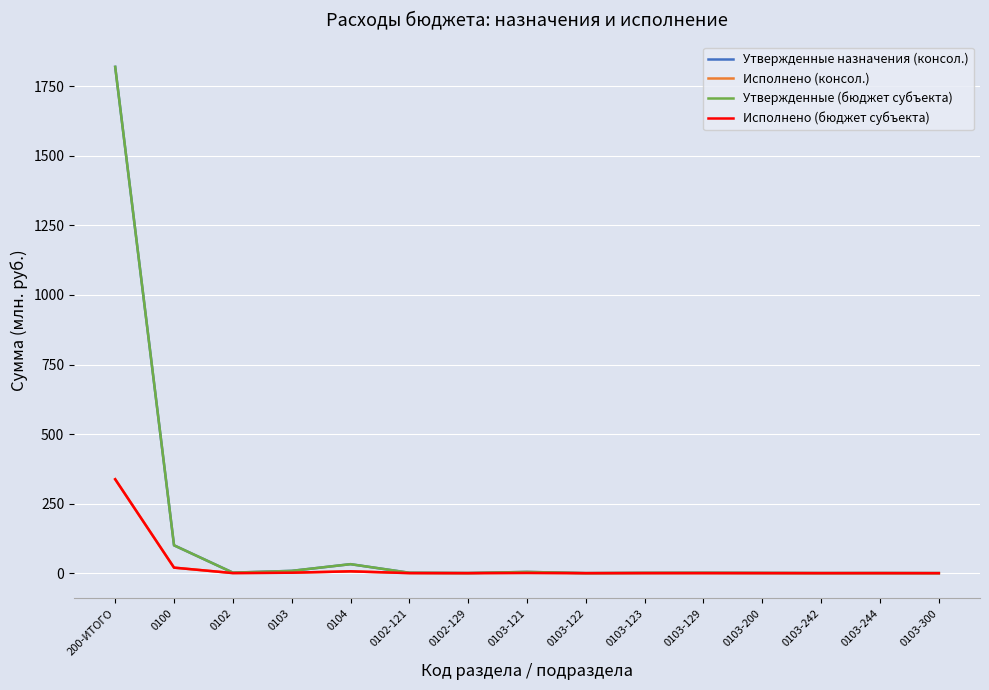

Reading right to left, what are all the values shown in this chart?

Утвержденные назначения (консол.): 0103-300=0.2	0103-244=0.5	0103-242=0.4	0103-200=0.9	0103-129=1.4	0103-123=1.1	0103-122=0.2	0103-121=4.6	0102-129=0.5	0102-121=1.5	0104=32.4	0103=8.3	0102=1.9	0100=100.2	200-ИТОГО=1819.8
Исполнено (консол.): 0103-300=0.0	0103-244=0.1	0103-242=0.1	0103-200=0.2	0103-129=0.2	0103-123=0.3	0103-122=0.0	0103-121=1.0	0102-129=0.1	0102-121=0.3	0104=6.6	0103=1.7	0102=0.4	0100=19.9	200-ИТОГО=337.6
Утвержденные (бюджет субъекта): 0103-300=0.2	0103-244=0.5	0103-242=0.4	0103-200=0.9	0103-129=1.4	0103-123=1.1	0103-122=0.2	0103-121=4.6	0102-129=0.5	0102-121=1.5	0104=32.4	0103=8.3	0102=1.9	0100=100.2	200-ИТОГО=1819.8
Исполнено (бюджет субъекта): 0103-300=0.0	0103-244=0.1	0103-242=0.1	0103-200=0.2	0103-129=0.2	0103-123=0.3	0103-122=0.0	0103-121=1.0	0102-129=0.1	0102-121=0.3	0104=6.6	0103=1.7	0102=0.4	0100=19.9	200-ИТОГО=337.6